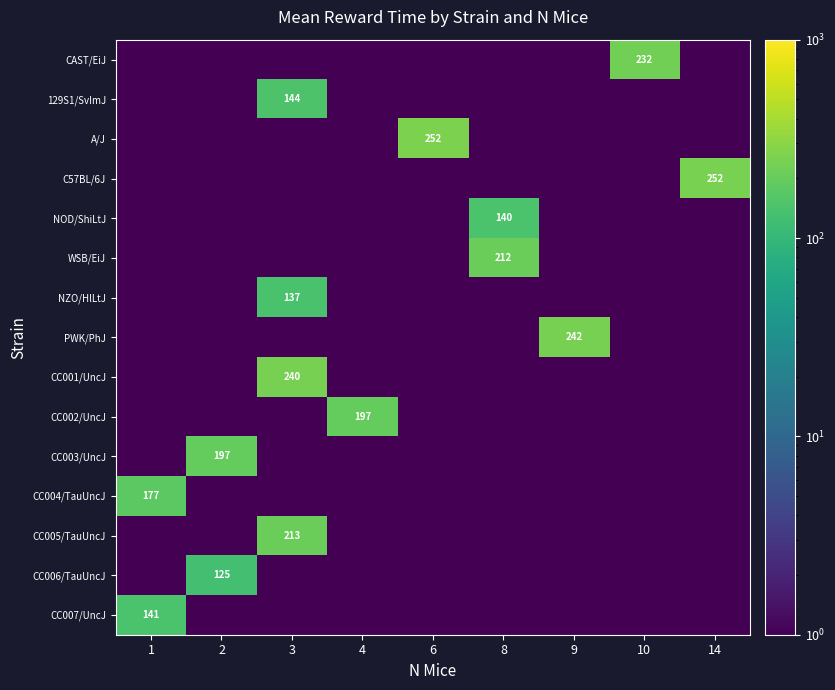

How many distinct data groups are displayed?

15